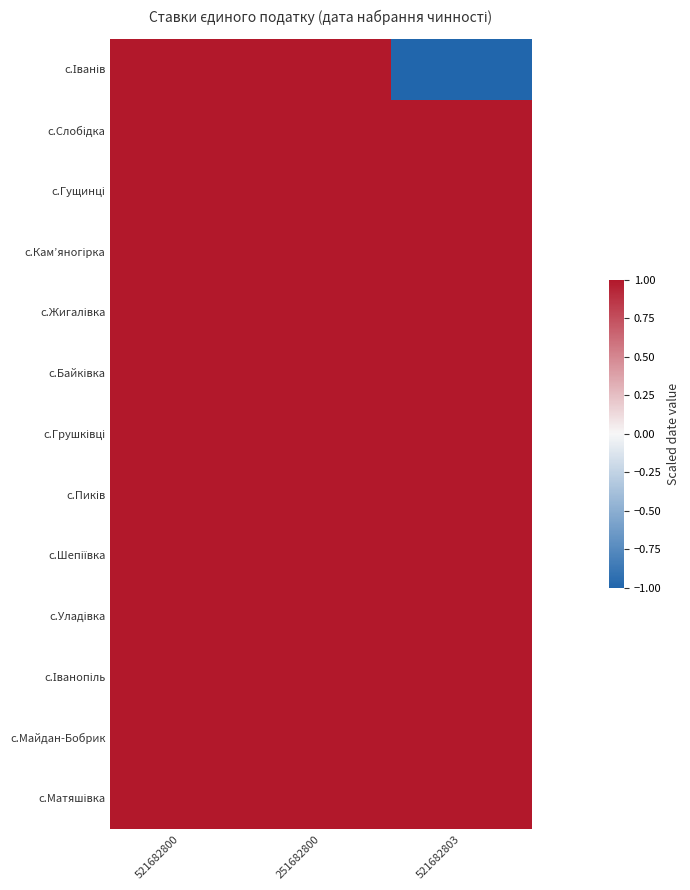

Which category has the highest value across all series?

521682800